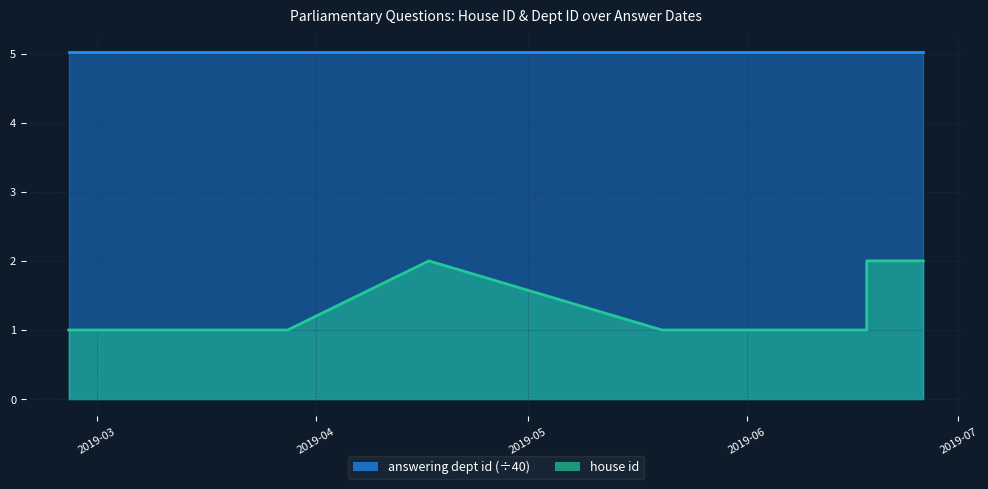

What is the label of the 1st point from the left?

2019-02-25